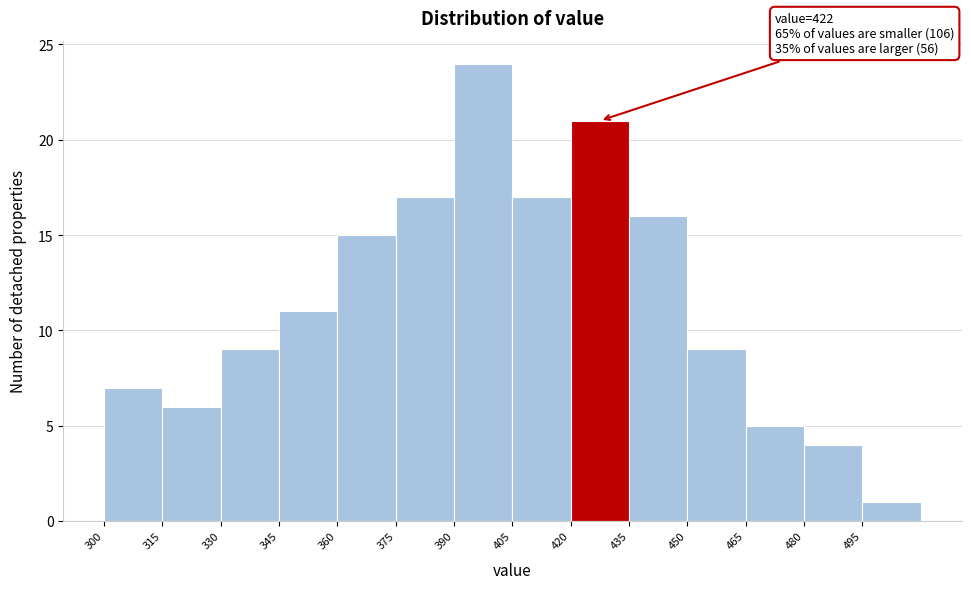

Over which range of the x-axis is the bar tallest?

390 to 405